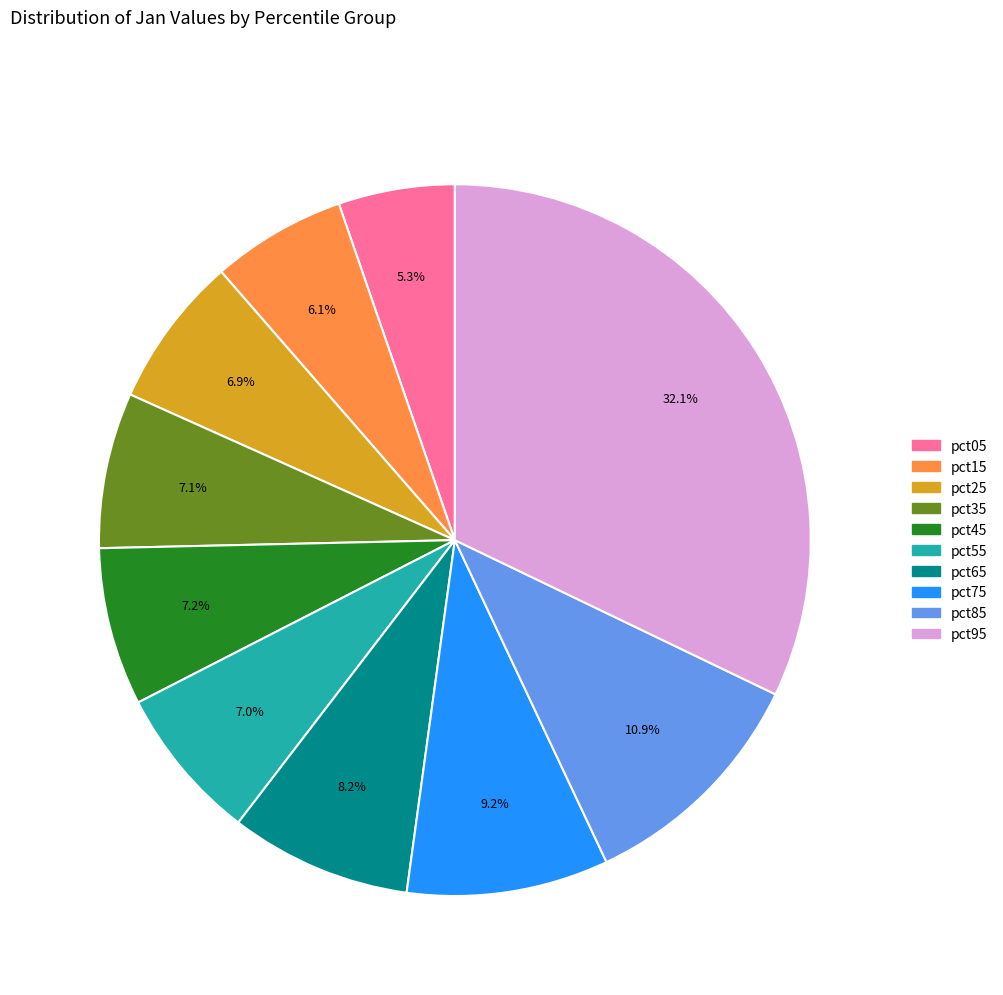

Does pct95 represent more than half of the total?

No